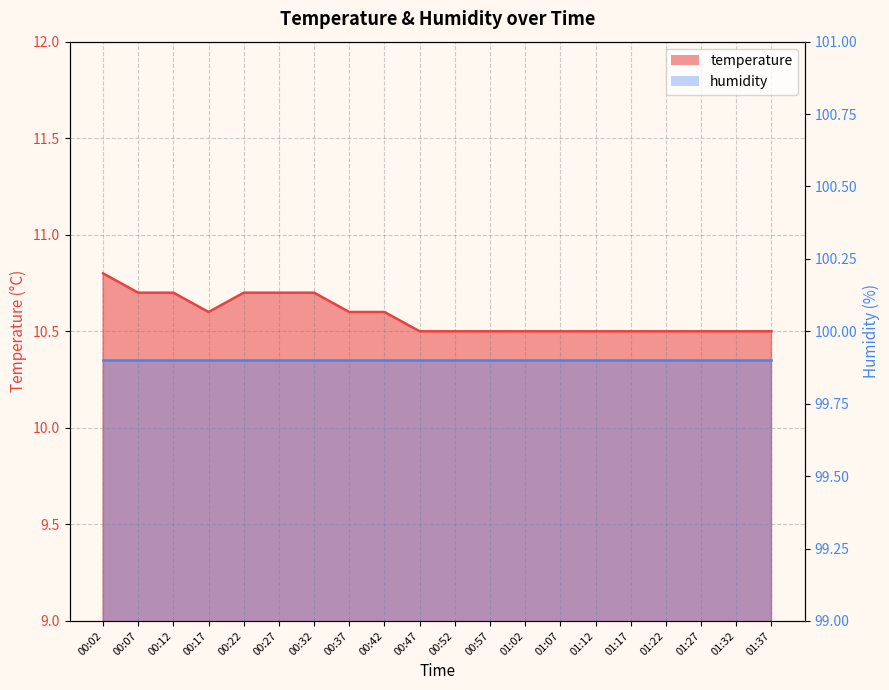

True or false: the data has more than 1 interior local peaks.

False